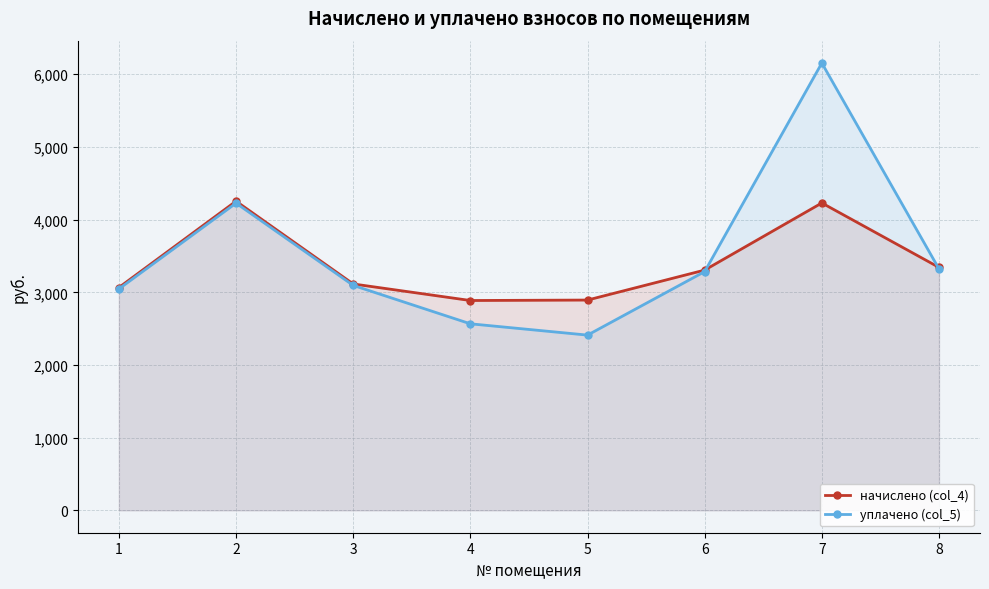

What is the difference between the начислено (col_4) values at 4 and 5?

6.2